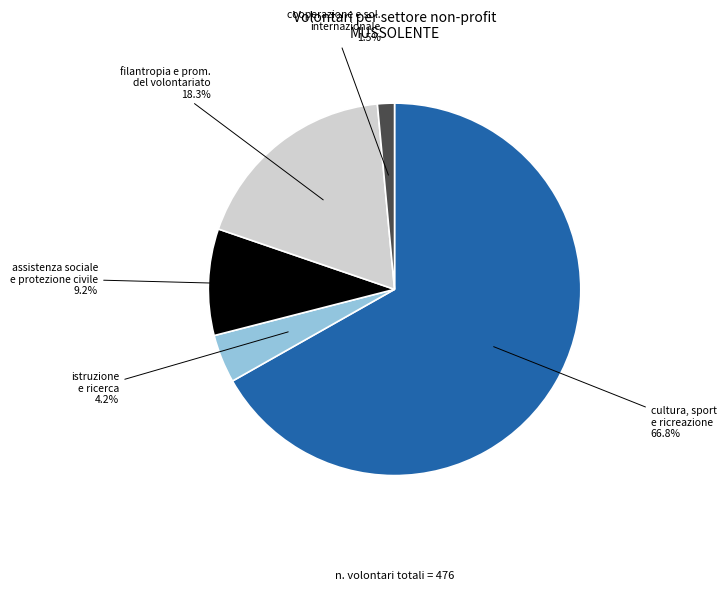

Is there any slice that represents more than half of the pie?

Yes